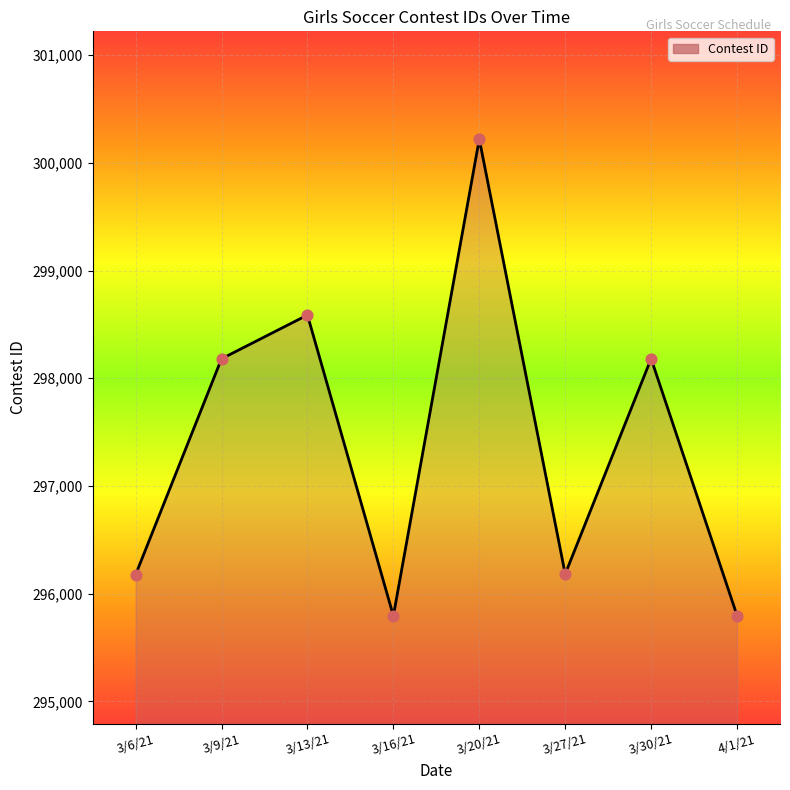

What is the ratio of the value at 3/9/21 to the value at 3/20/21?

1.0